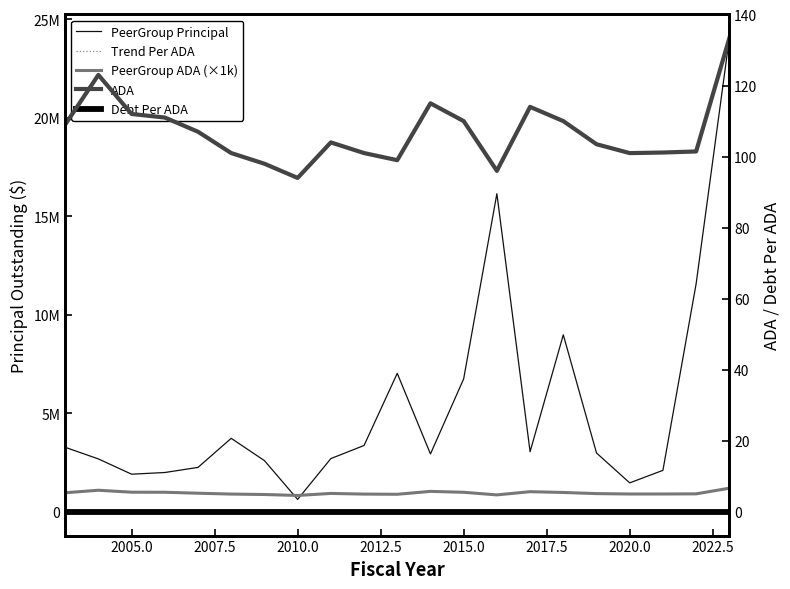

In PeerGroup Principal, how many points are higher than both neighbors (excluding endpoints)?

4